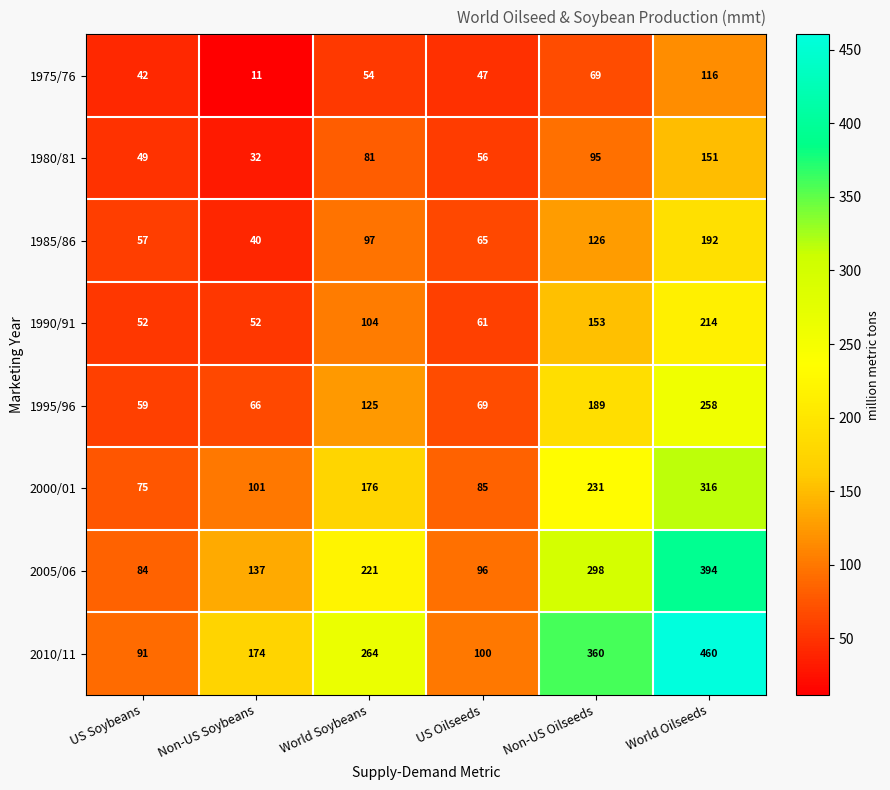

What is the greatest value displayed?

460